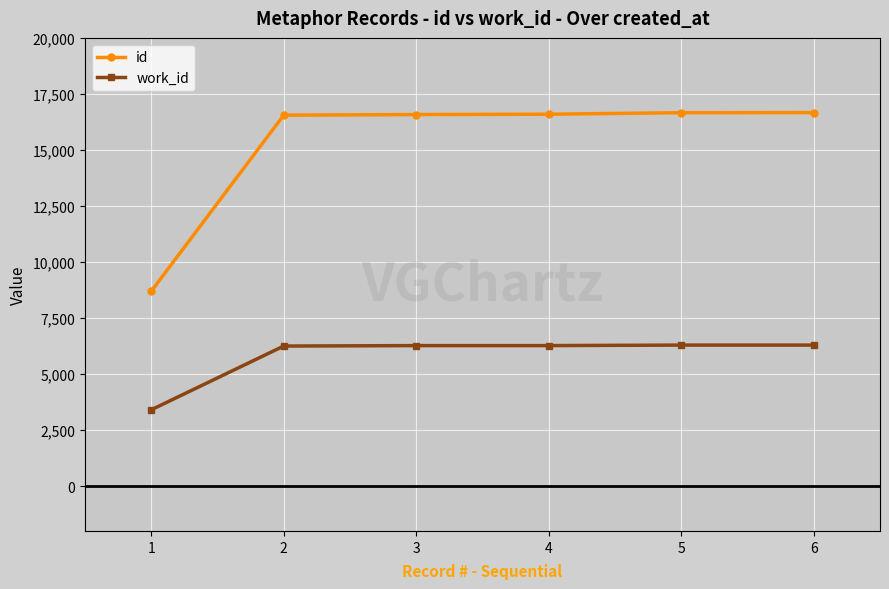

The id series shows 25753 at 6. True or false?

False